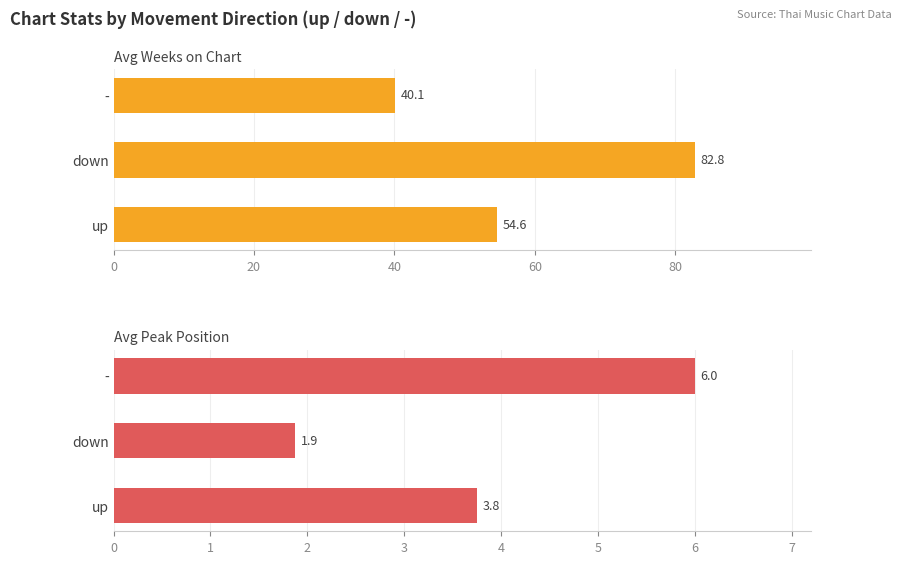

What is the greatest value displayed?

82.8